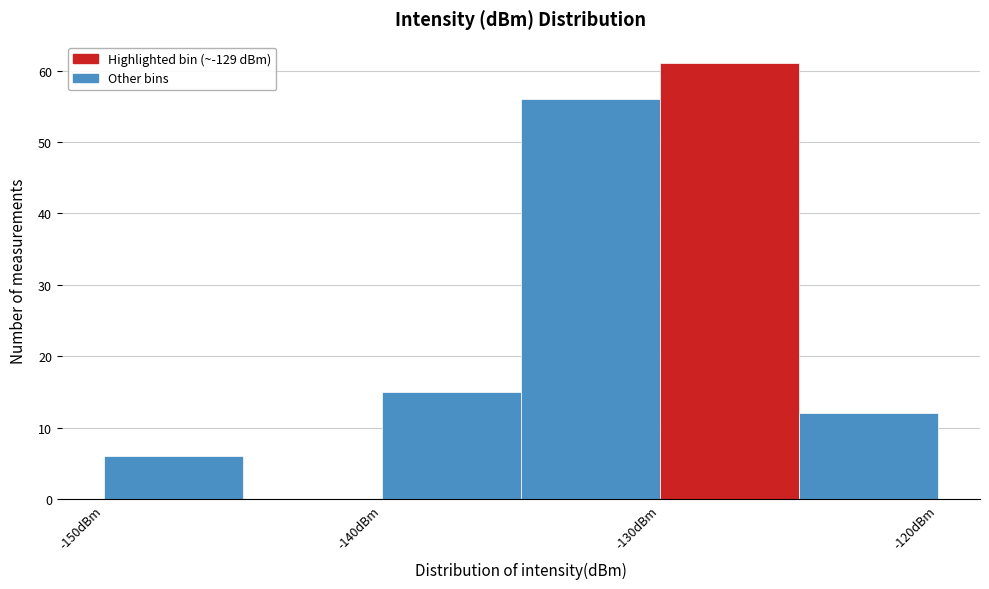

Reading left to right, transcribe this chart: for each bar, give the range it covers on the x-axis and its height. The values are not printed on the chart, so give them approximately, as read against the axis.

-150 to -145: 6
-145 to -140: 0
-140 to -135: 15
-135 to -130: 56
-130 to -125: 61
-125 to -120: 12